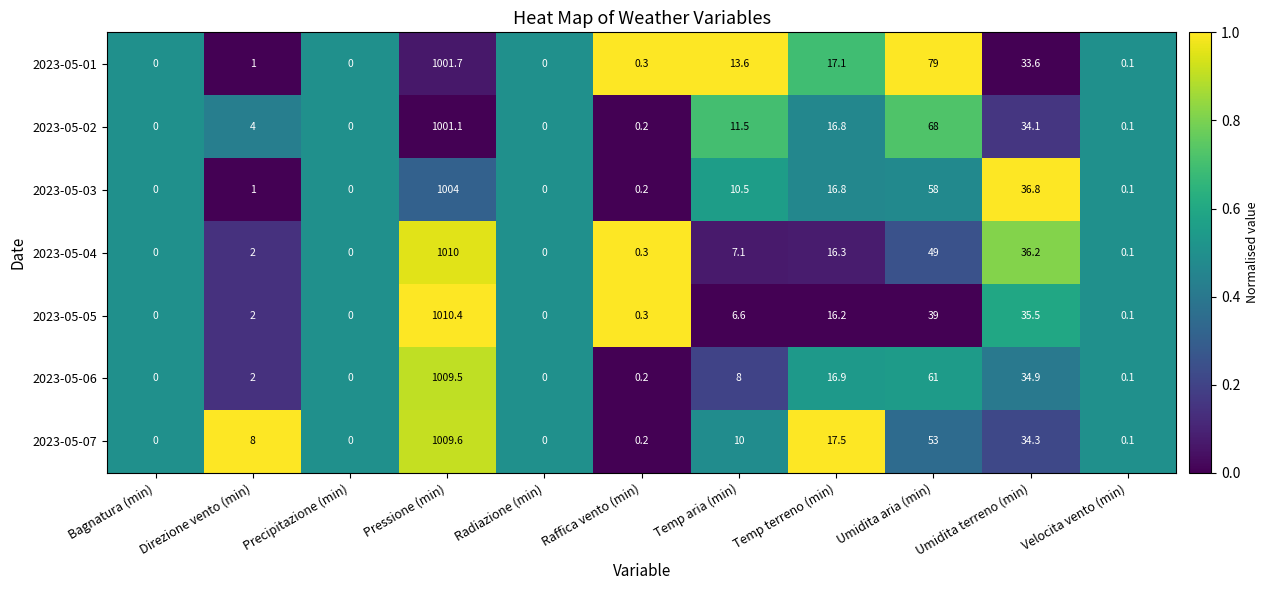

Which series has the largest total across all categories?

2023-05-01